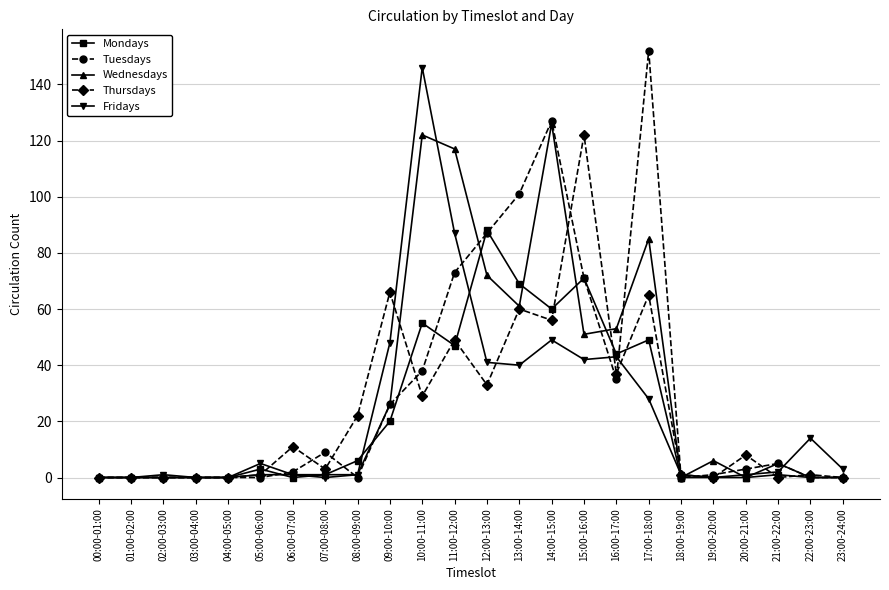

The value of Thursdays at 12:00-13:00 is 33. True or false?

True